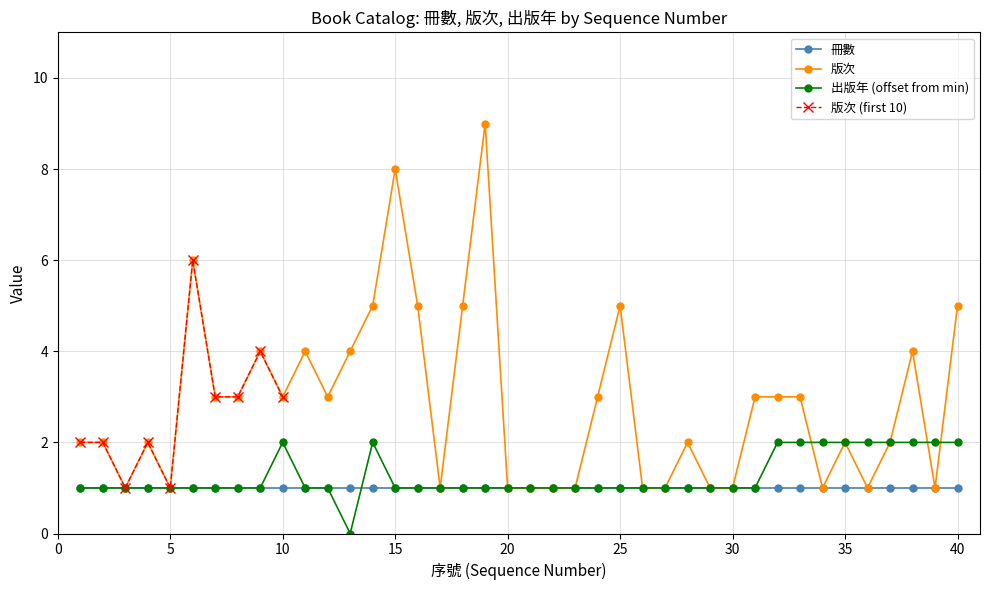

Where does the 版次 series first go above 3?

6